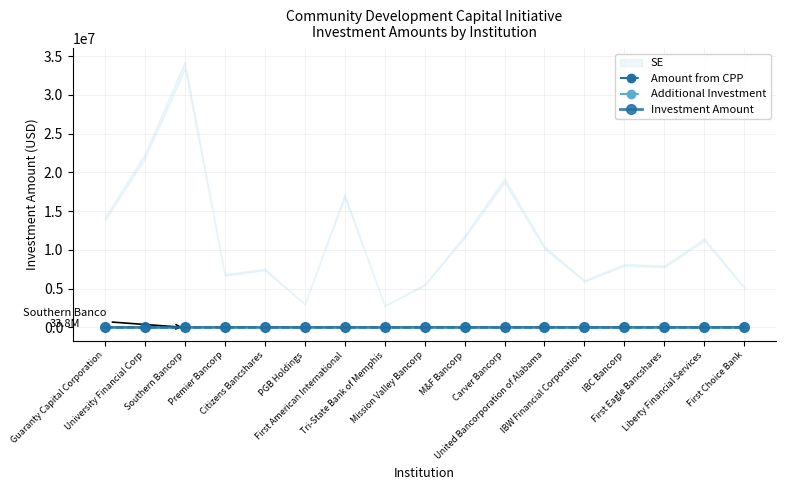

Is this an area chart (filled region under the line)?

No